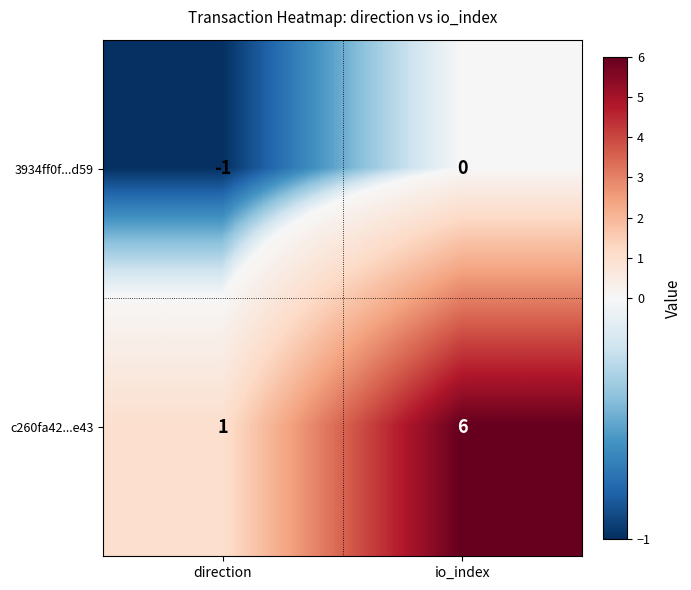

Is it true that c260fa42...e43 equals 2 at direction?

False